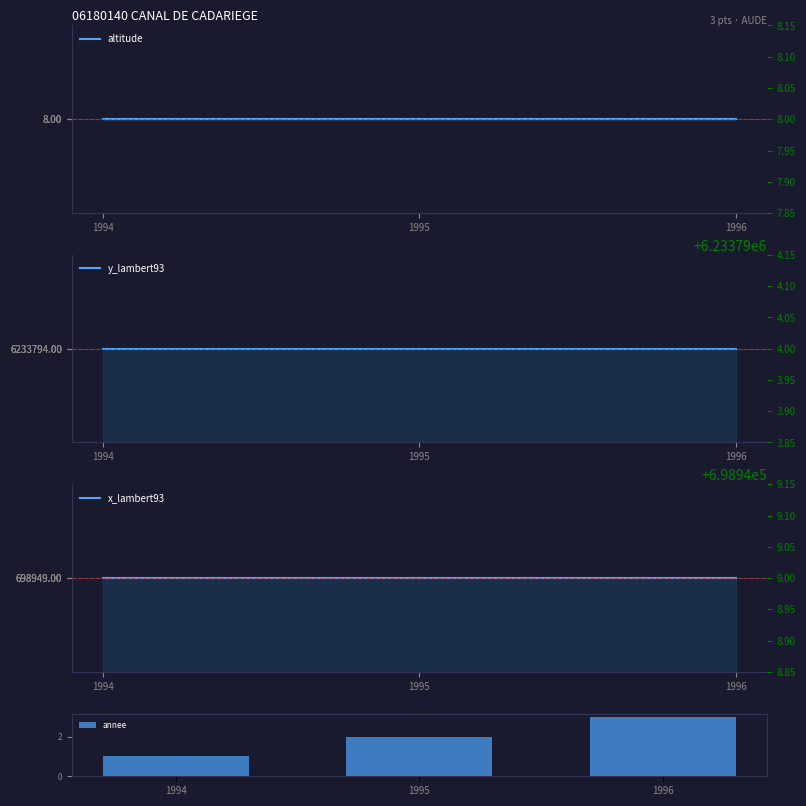

How many data points in annee are above 2?

1